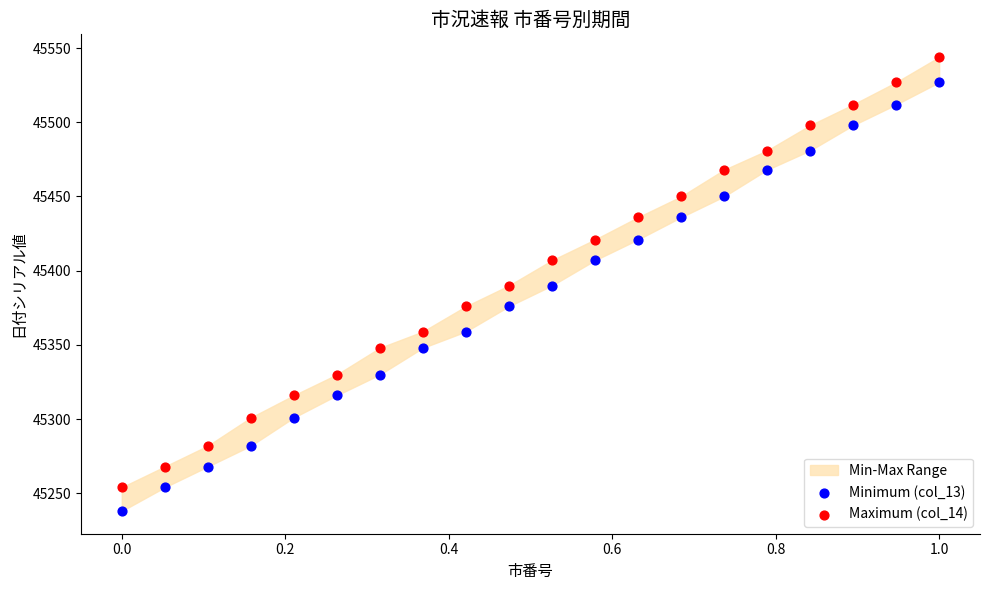

Which series contains the highest Y value?

Maximum (col_14)